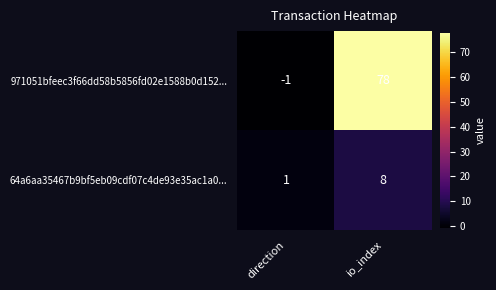

At direction, list the series in order from largest to smallest.

64a6aa35467b9bf5eb09cdf07c4de93e35ac1a0..., 971051bfeec3f66dd58b5856fd02e1588b0d152...